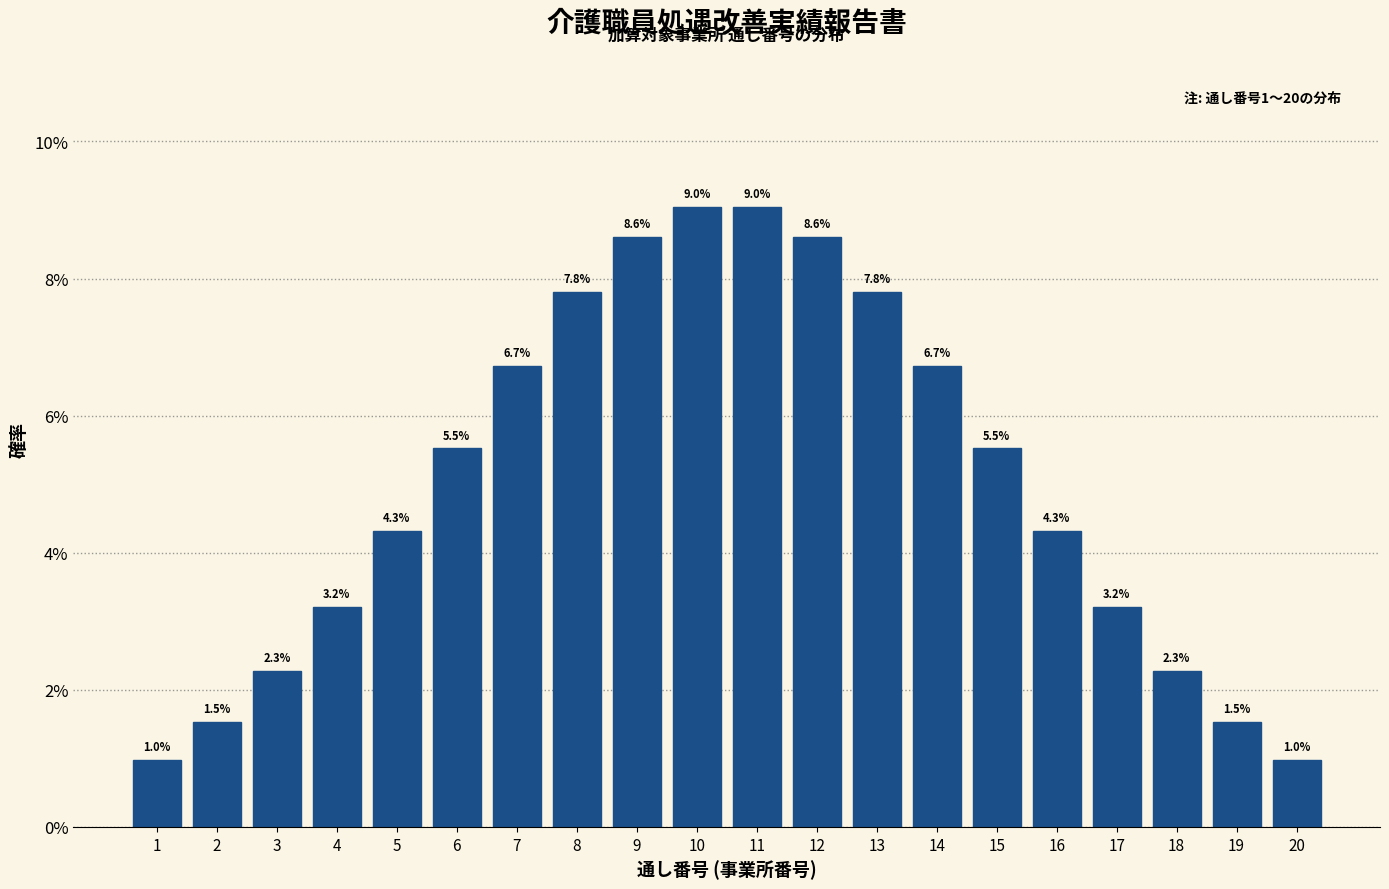

Reading left to right, what are all the values shown in this chart?

1=1.0	2=1.5	3=2.3	4=3.2	5=4.3	6=5.5	7=6.7	8=7.8	9=8.6	10=9.0	11=9.0	12=8.6	13=7.8	14=6.7	15=5.5	16=4.3	17=3.2	18=2.3	19=1.5	20=1.0